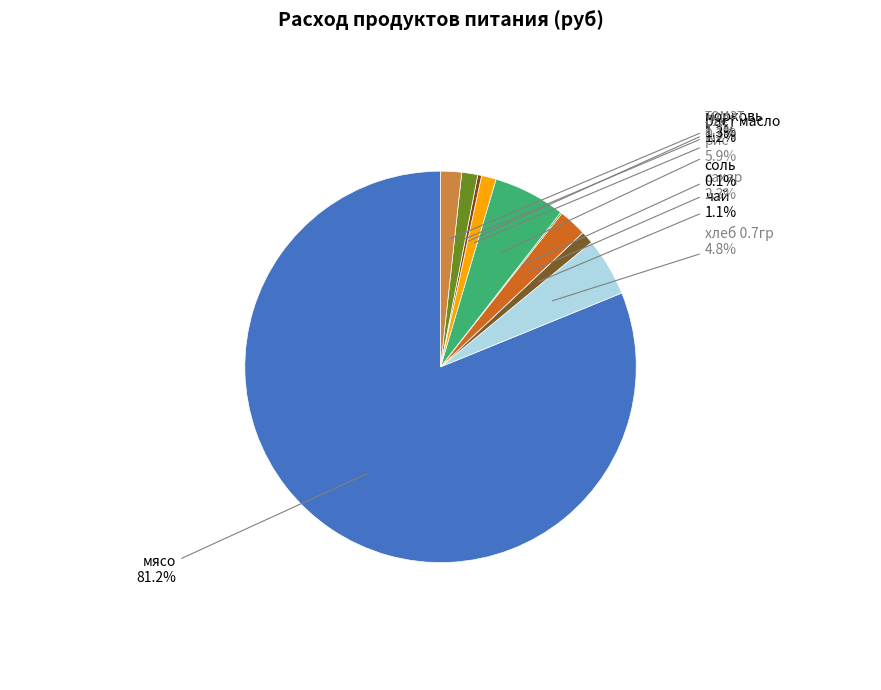

Is there a majority slice in this chart?

Yes